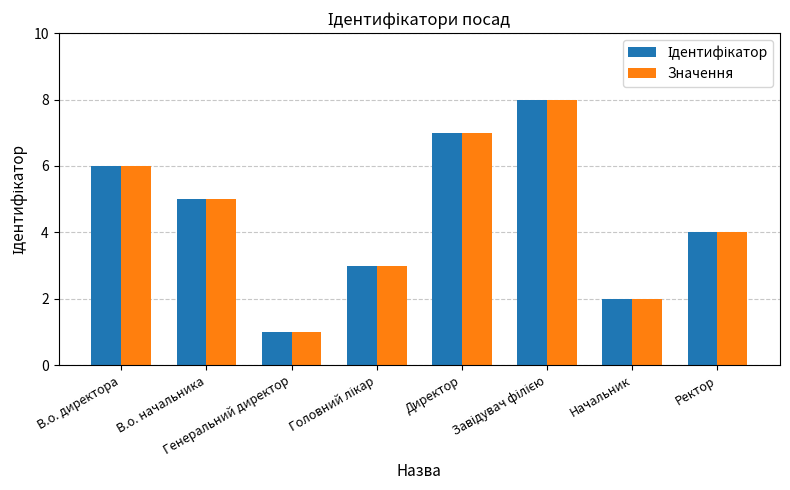

What is the difference between the maximum and minimum values in the Значення series?

7